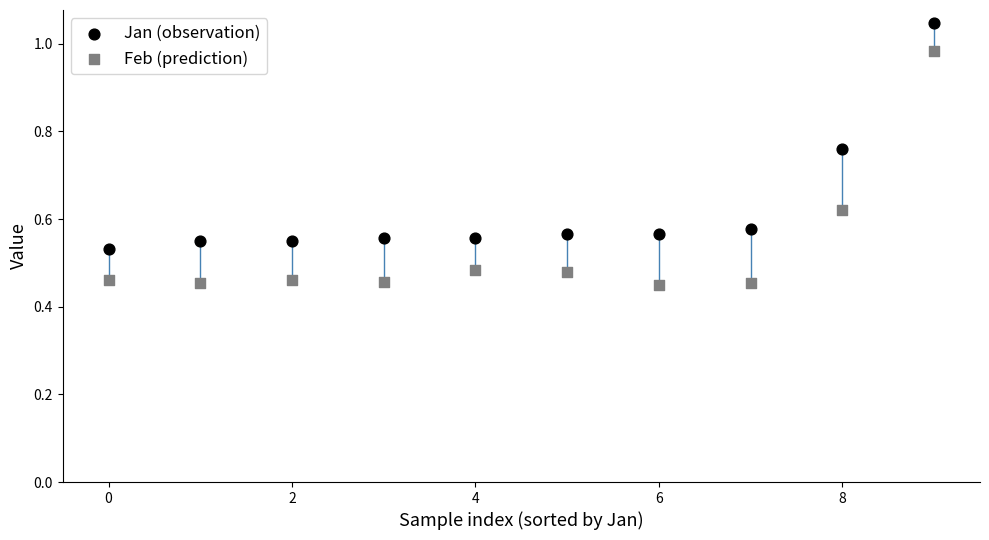

Which series contains the highest Y value?

Jan (observation)